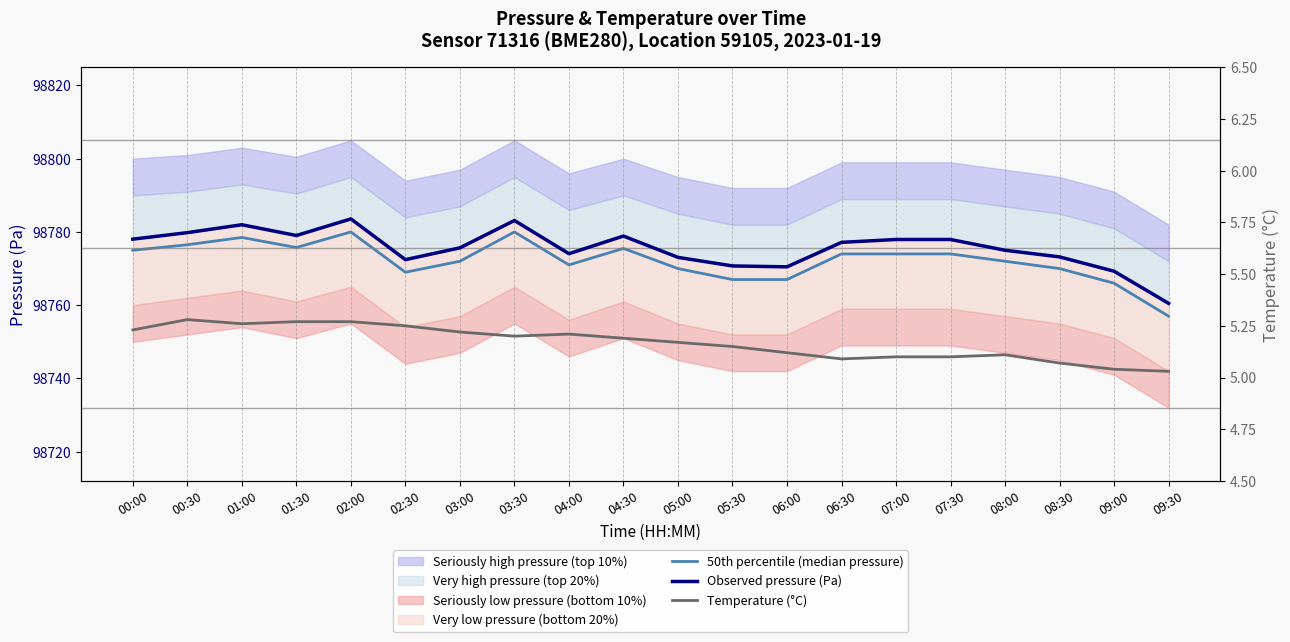

Does the chart display data point markers on the line(s)?

No